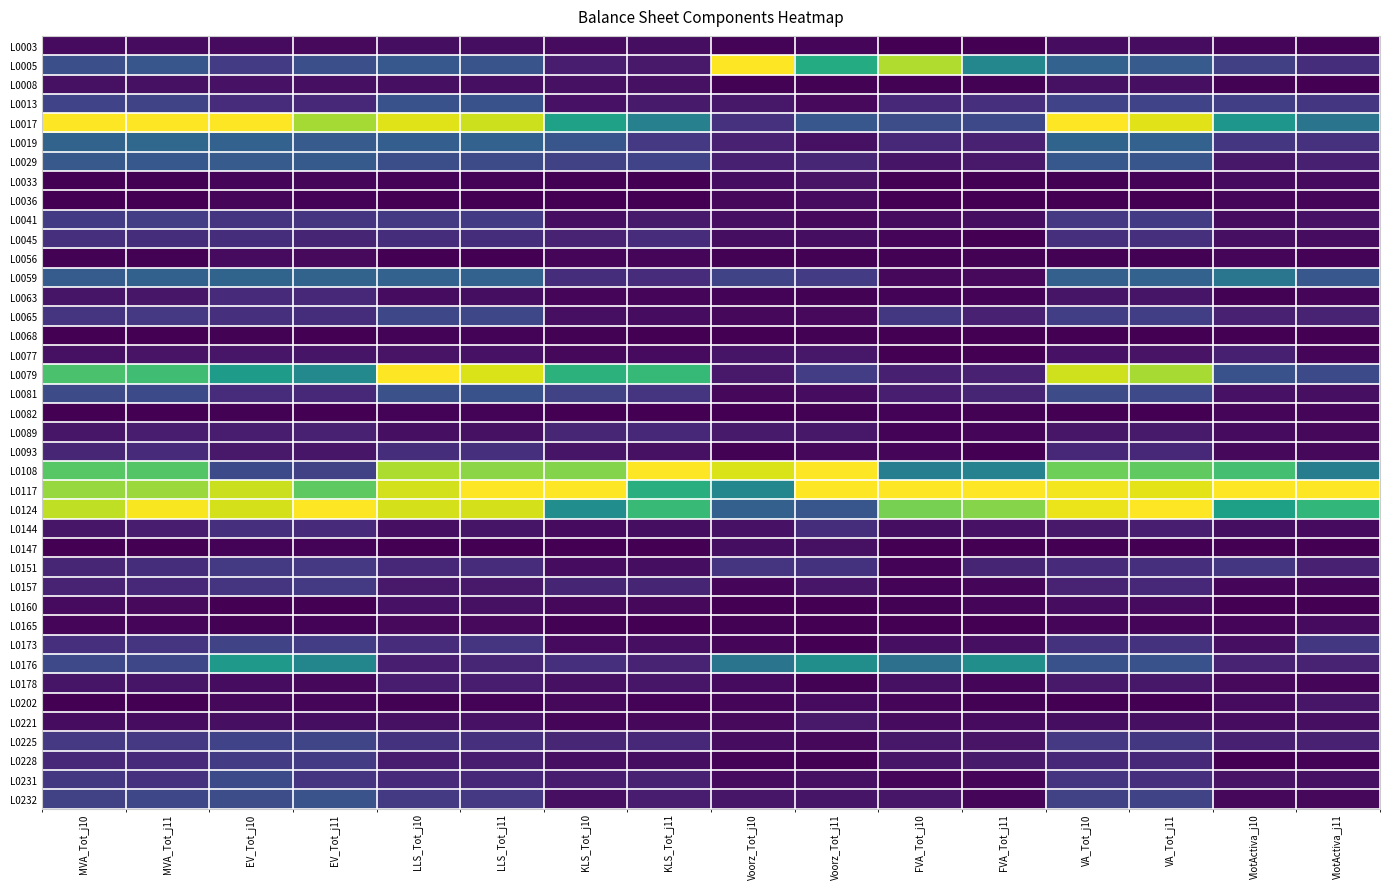

At which category is the sum across all series the highest?

VA_Tot_j10